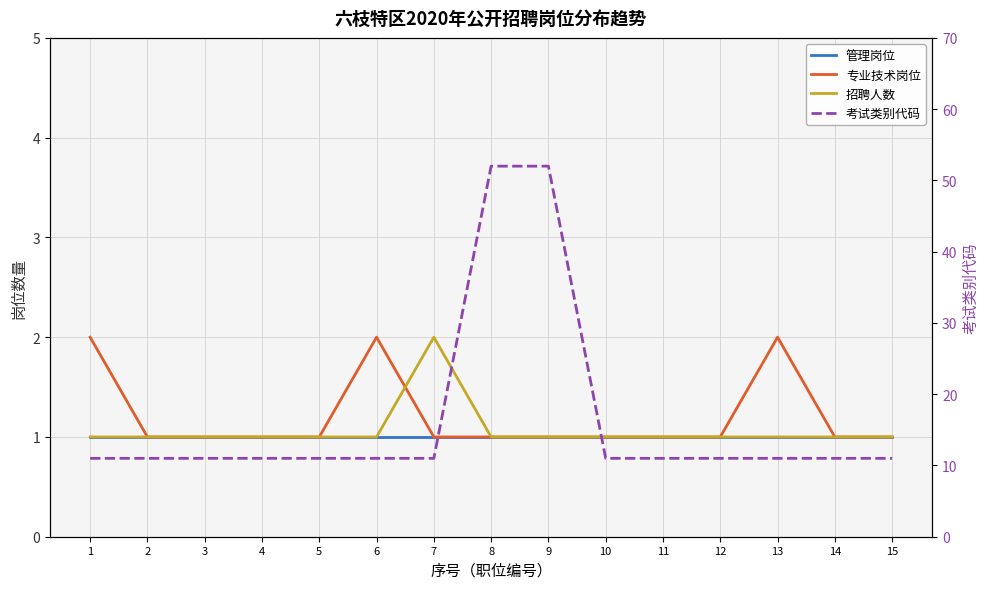

Which category has the lowest value in the 考试类别代码 series?

1